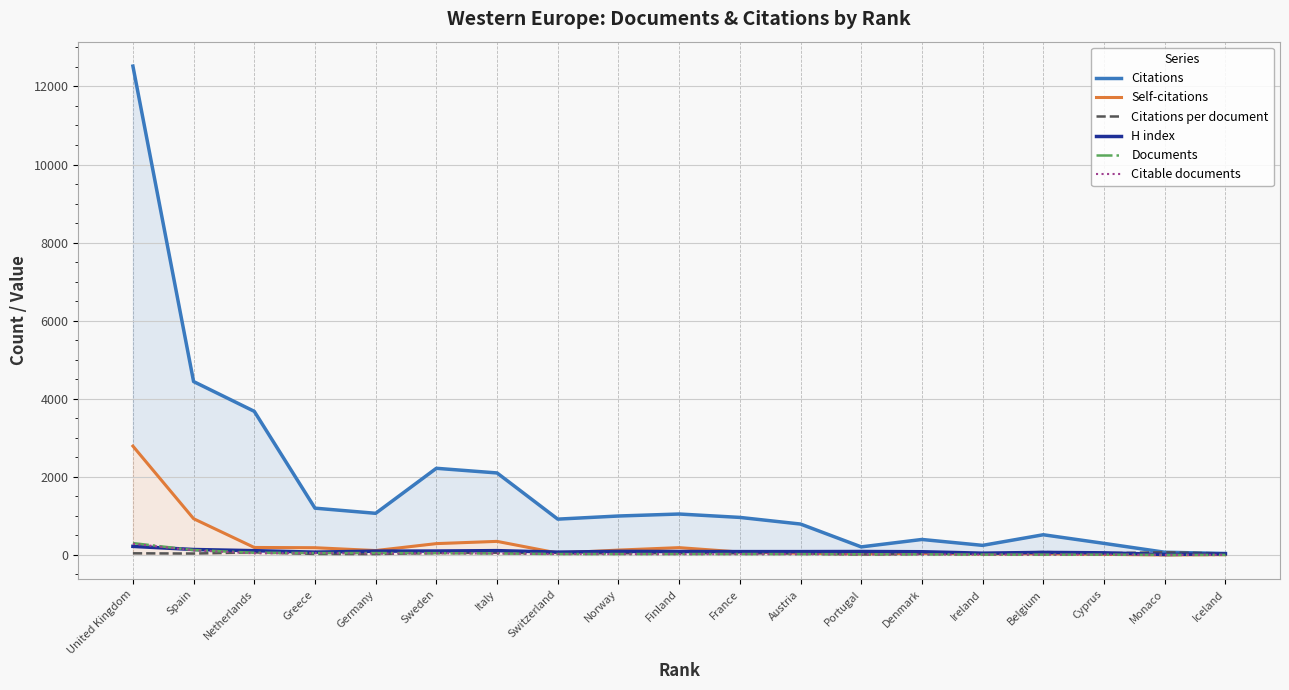

Reading right to left, extract all data points from this chart.

Citations: Iceland=37.0	Monaco=69.0	Cyprus=296.0	Belgium=517.0	Ireland=245.0	Denmark=396.0	Portugal=206.0	Austria=791.0	France=961.0	Finland=1048.0	Norway=997.0	Switzerland=917.0	Italy=2100.0	Sweden=2219.0	Germany=1066.0	Greece=1198.0	Netherlands=3678.0	Spain=4441.0	United Kingdom=12521.0
Self-citations: Iceland=8.0	Monaco=0.0	Cyprus=14.0	Belgium=31.0	Ireland=26.0	Denmark=40.0	Portugal=27.0	Austria=43.0	France=74.0	Finland=187.0	Norway=124.0	Switzerland=48.0	Italy=347.0	Sweden=290.0	Germany=112.0	Greece=185.0	Netherlands=191.0	Spain=928.0	United Kingdom=2788.0
Citations per document: Iceland=37.0	Monaco=69.0	Cyprus=42.3	Belgium=73.9	Ireland=30.6	Denmark=26.4	Portugal=12.1	Austria=37.7	France=41.8	Finland=45.6	Norway=43.4	Switzerland=38.2	Italy=56.8	Sweden=49.3	Germany=22.7	Greece=25.5	Netherlands=65.7	Spain=35.8	United Kingdom=41.3
H index: Iceland=27.0	Monaco=12.0	Cyprus=54.0	Belgium=65.0	Ireland=45.0	Denmark=82.0	Portugal=88.0	Austria=85.0	France=85.0	Finland=87.0	Norway=91.0	Switzerland=72.0	Italy=110.0	Sweden=100.0	Germany=97.0	Greece=72.0	Netherlands=109.0	Spain=139.0	United Kingdom=219.0
Documents: Iceland=1.0	Monaco=1.0	Cyprus=7.0	Belgium=7.0	Ireland=8.0	Denmark=15.0	Portugal=17.0	Austria=21.0	France=23.0	Finland=23.0	Norway=23.0	Switzerland=24.0	Italy=37.0	Sweden=45.0	Germany=47.0	Greece=47.0	Netherlands=56.0	Spain=124.0	United Kingdom=303.0
Citable documents: Iceland=1.0	Monaco=1.0	Cyprus=7.0	Belgium=7.0	Ireland=8.0	Denmark=13.0	Portugal=12.0	Austria=19.0	France=20.0	Finland=19.0	Norway=22.0	Switzerland=22.0	Italy=36.0	Sweden=42.0	Germany=33.0	Greece=47.0	Netherlands=42.0	Spain=118.0	United Kingdom=285.0